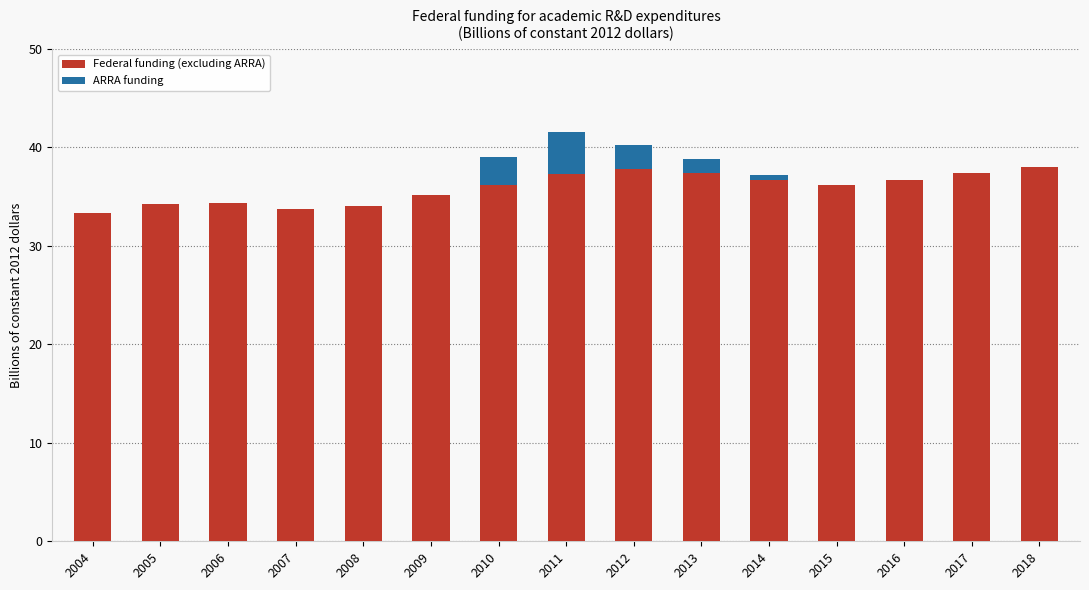

What is the sum of the Federal funding (excluding ARRA) values at 2008 and 2017?

71.4